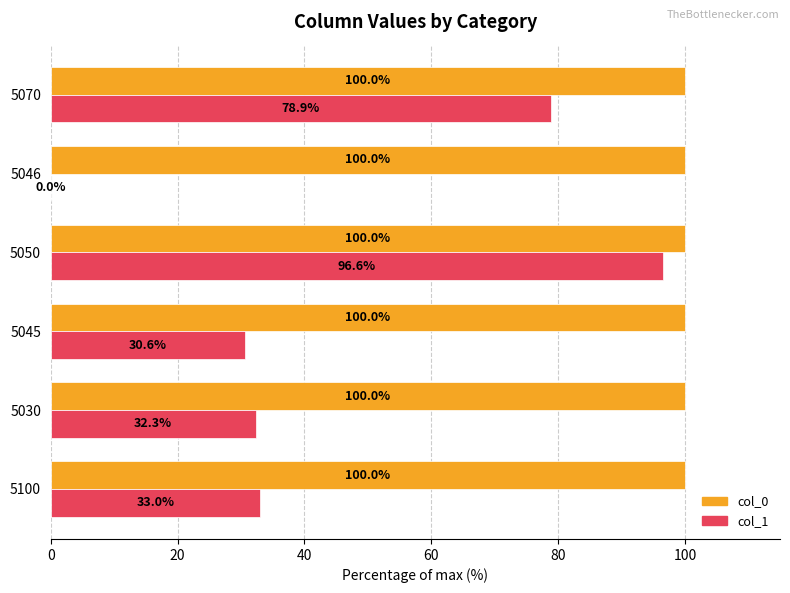

Which series has the widest spread of values?

col_1